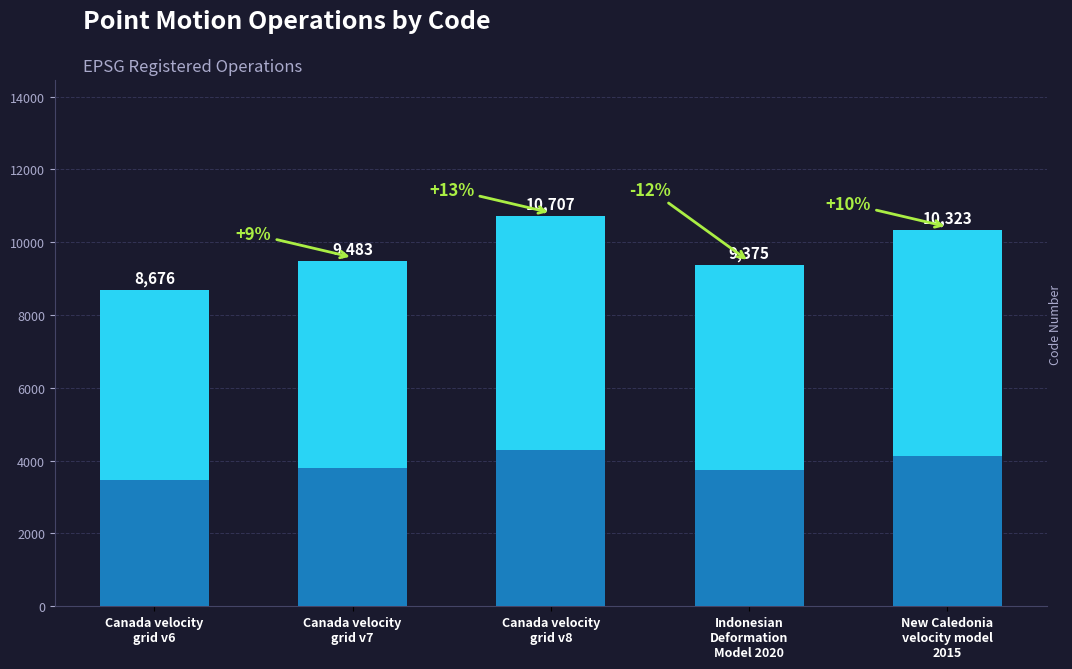

The value at Canada velocity
grid v7 is 9483. True or false?

True